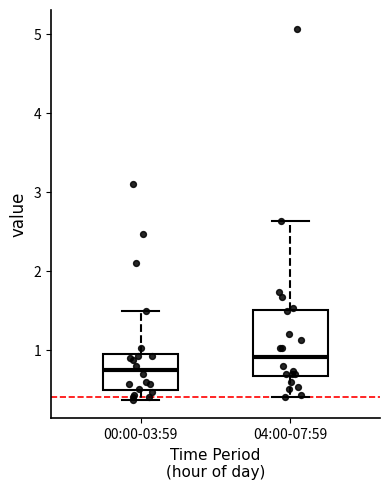

Which box's median line is the highest?

04:00-07:59